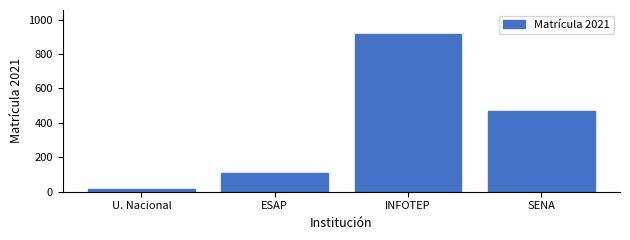

Reading left to right, extract all data points from this chart.

17	110	918	467